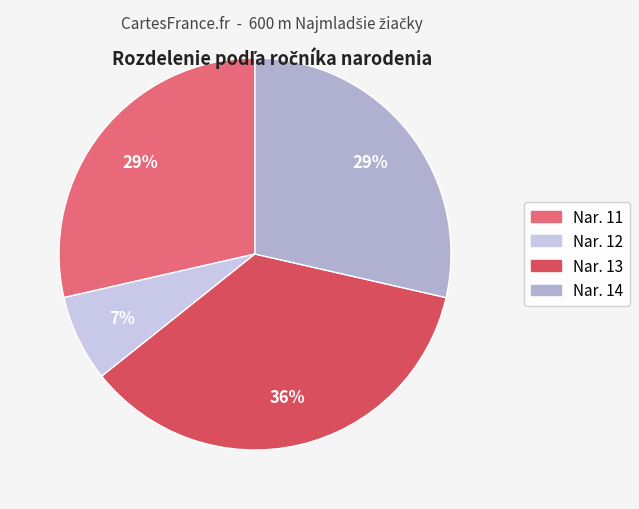

Is there any slice that represents more than half of the pie?

No